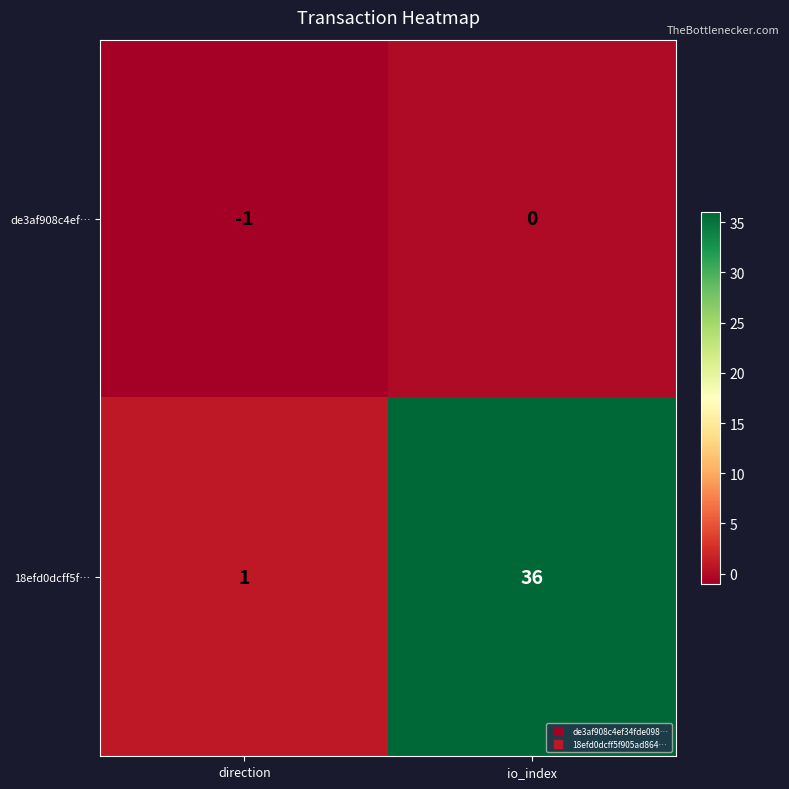

The de3af908c4ef… series shows -1 at direction. True or false?

True